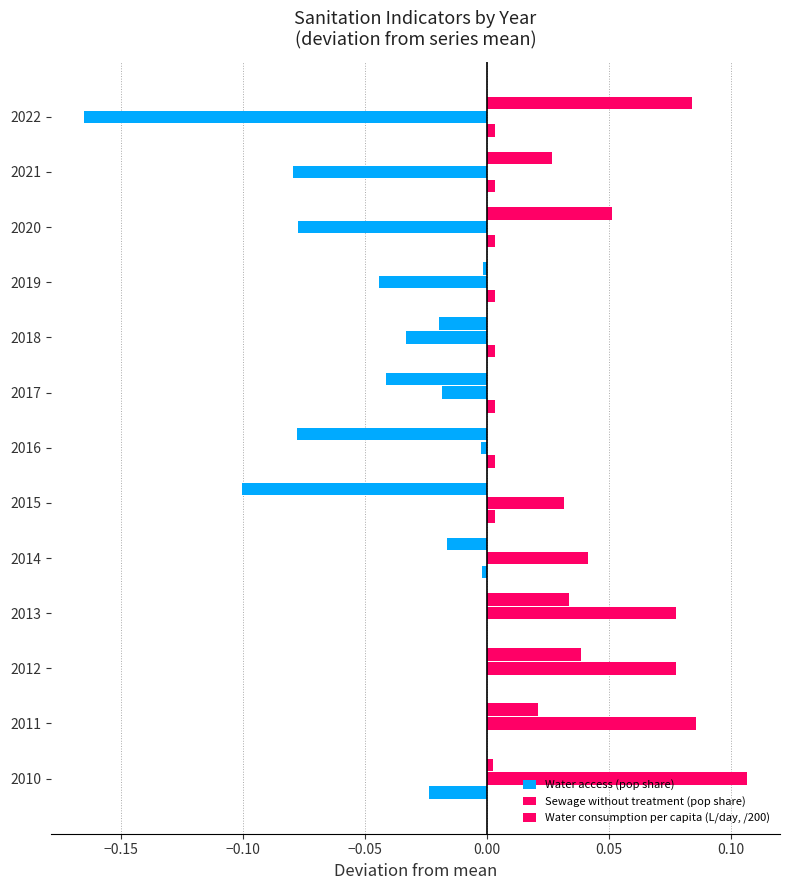

What is the lowest value of the Sewage without treatment (pop share) series?

-0.2